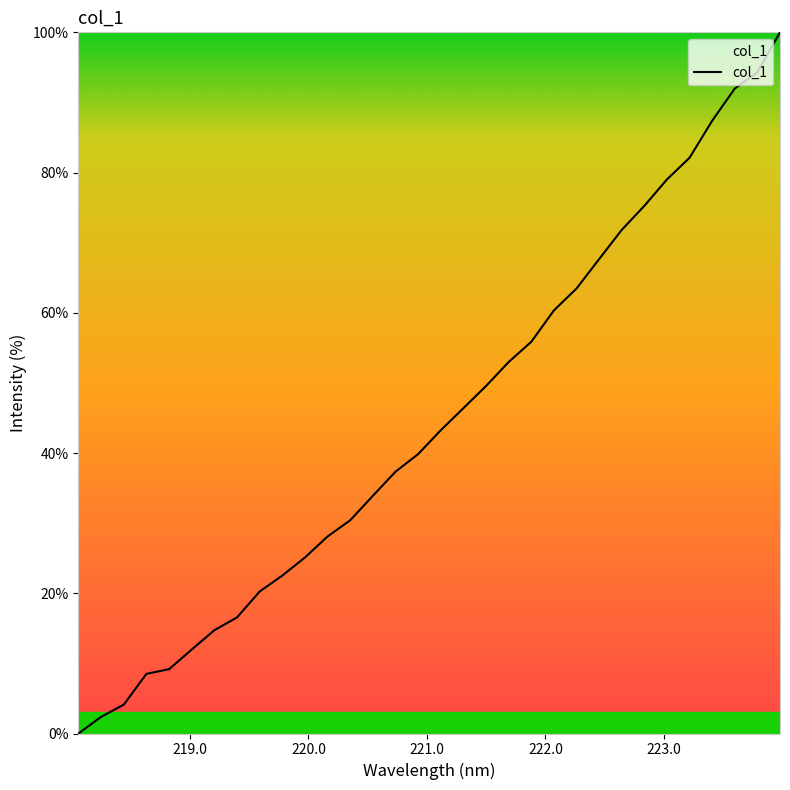

What is the maximum value shown in the chart?

100.0